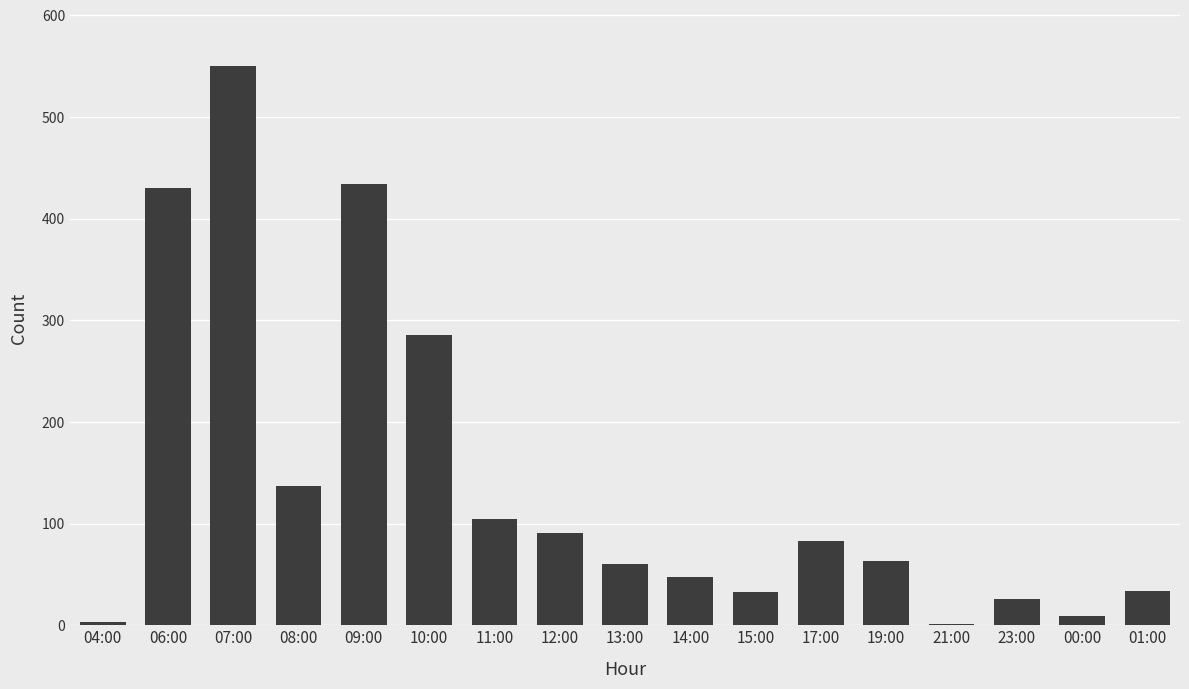

Are the bars horizontal?

No